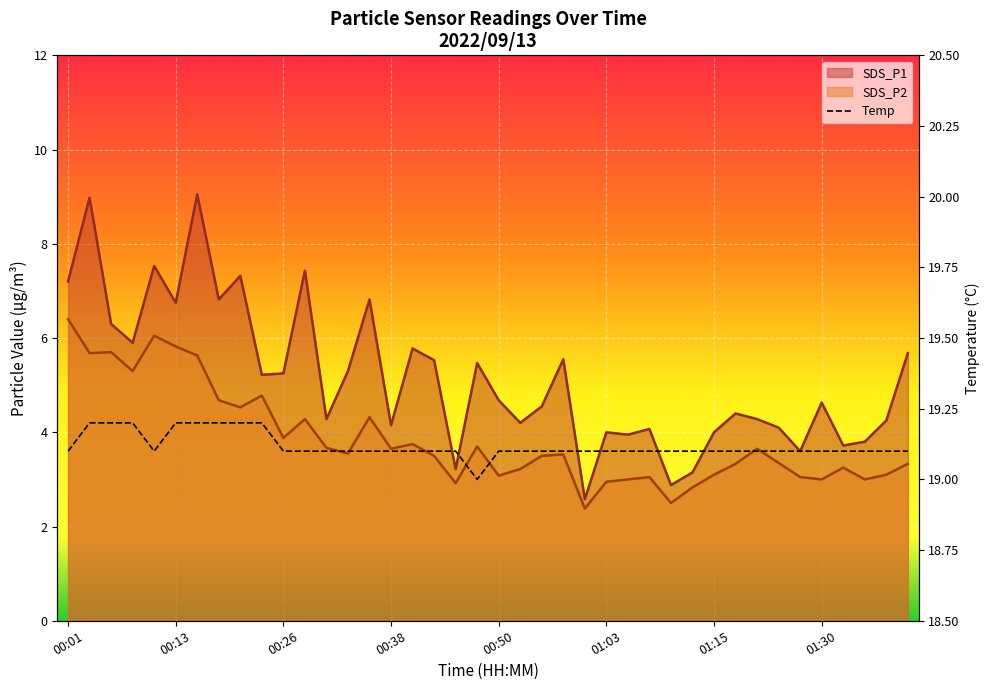

The chart shows a value of 29.1 at 00:50. True or false?

False